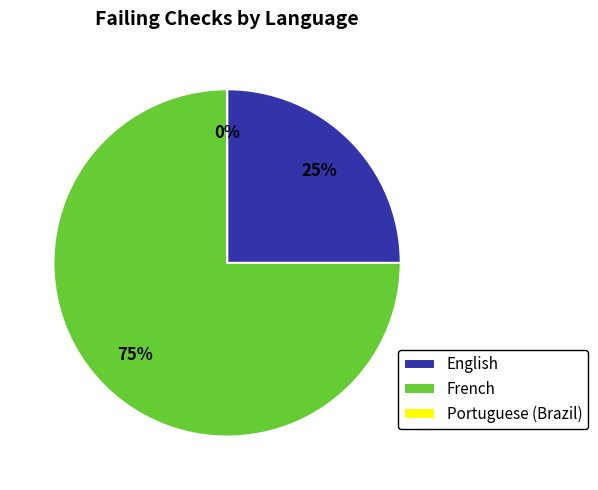

To the nearest percent, what is the combined percentage of English and Portuguese (Brazil)?

25%